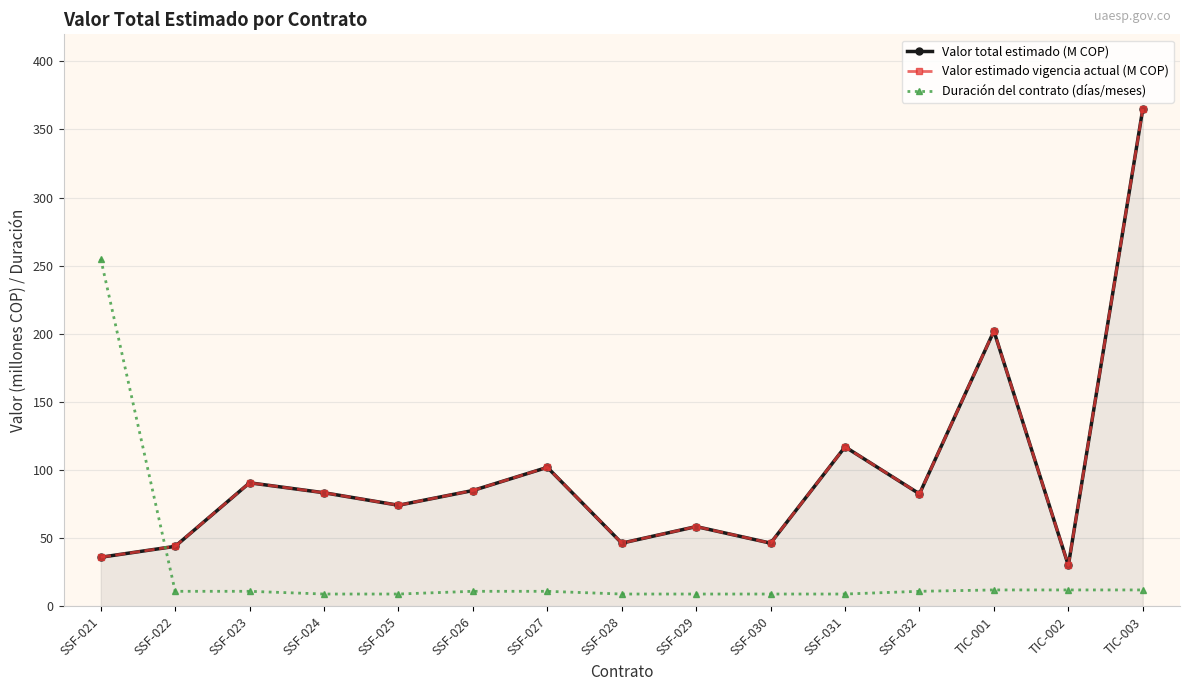

What is the sum of the Duración del contrato (días/meses) values at SSF-023 and SSF-029?

20.0